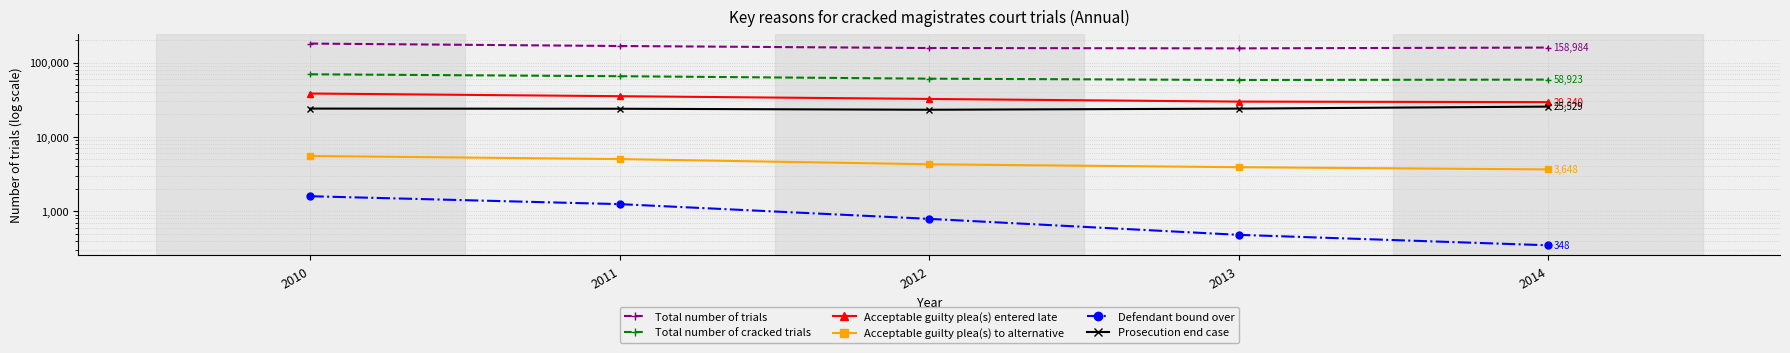

Rank the series by their maximum value, from highest to lowest.

Total number of trials, Total number of cracked trials, Acceptable guilty plea(s) entered late, Prosecution end case, Acceptable guilty plea(s) to alternative, Defendant bound over